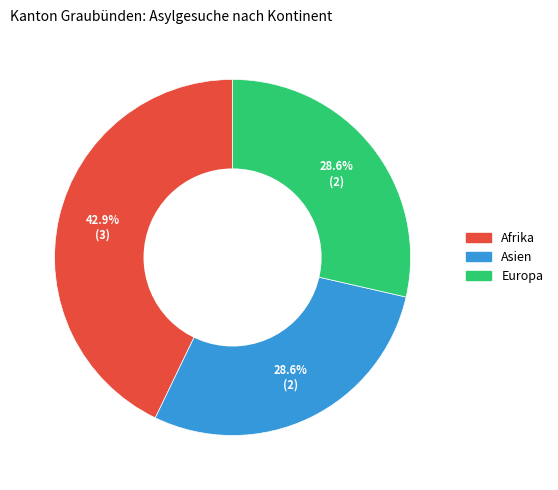

Which category has the biggest portion of the pie?

Afrika